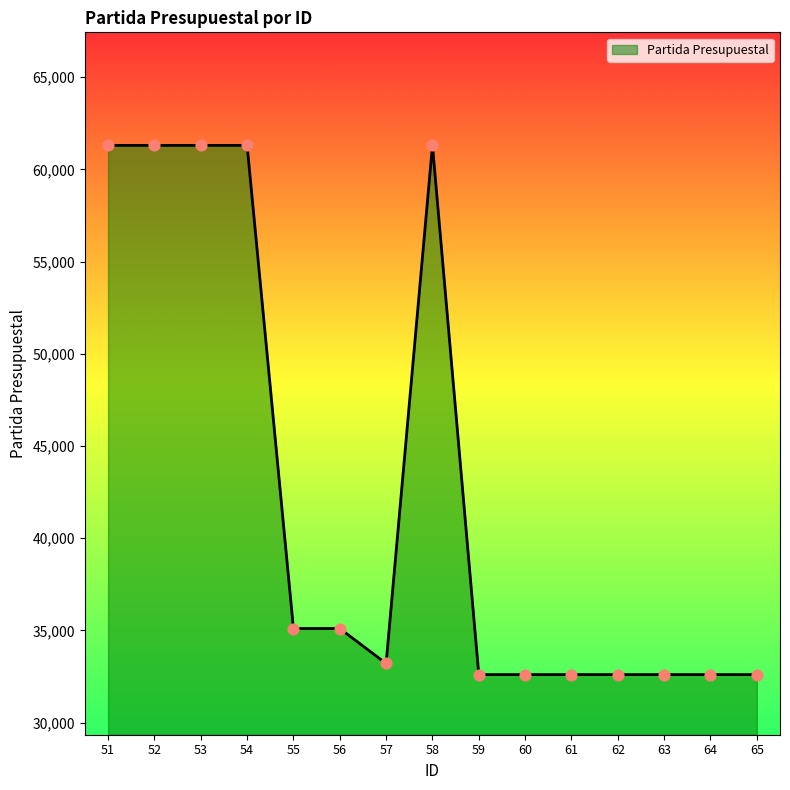

Which has a higher value, 51 or 59?

51